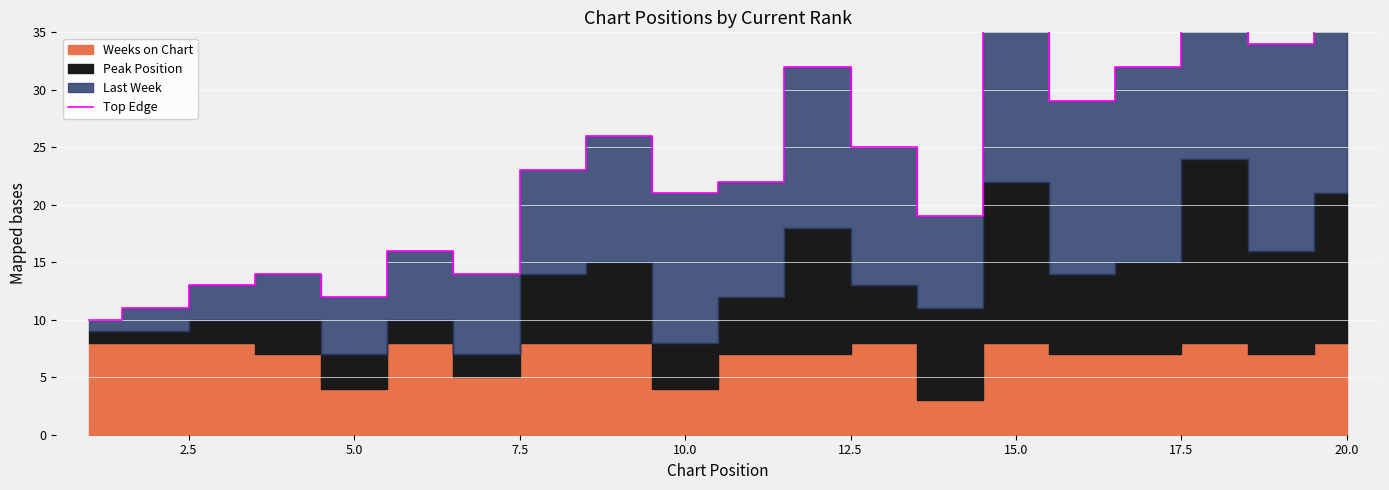

How many data points are above 23?

9